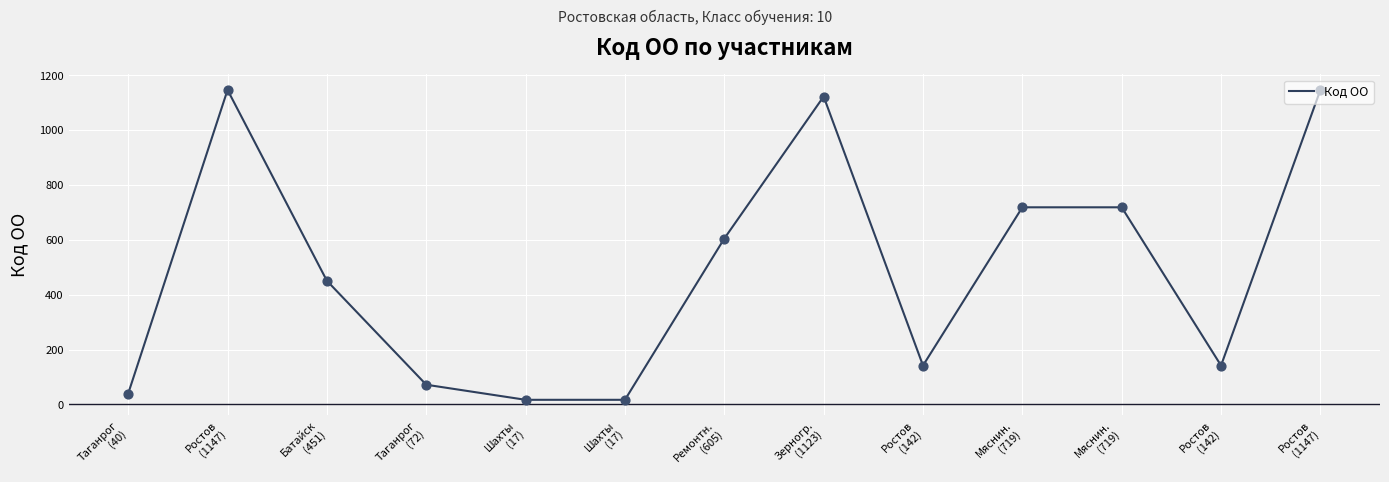

How many lines are shown in the chart?

1